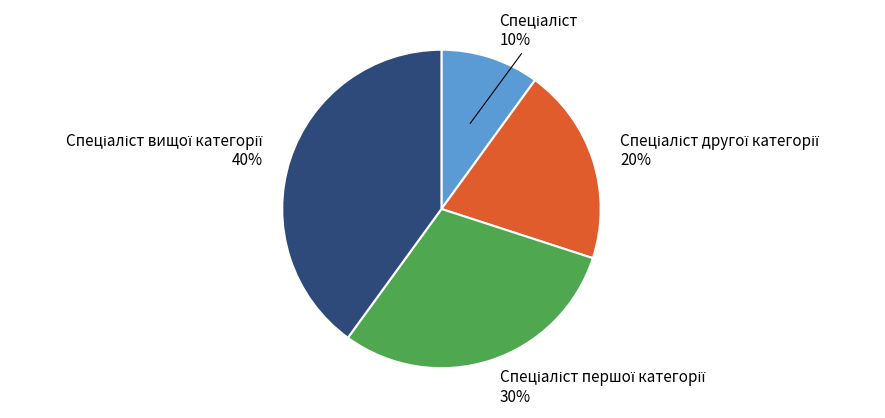

To the nearest percent, what is the average slice percentage?

25%